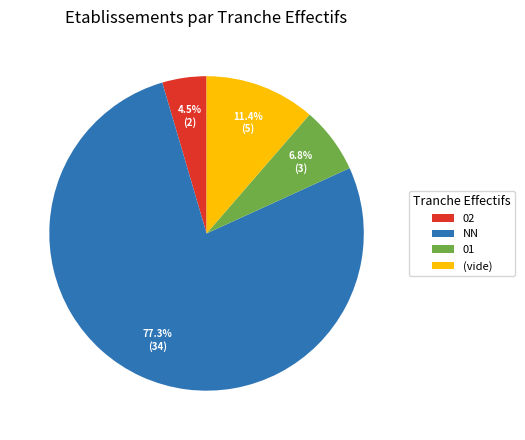

To the nearest percent, what is the difference between the largest and smallest slice percentages?

73%